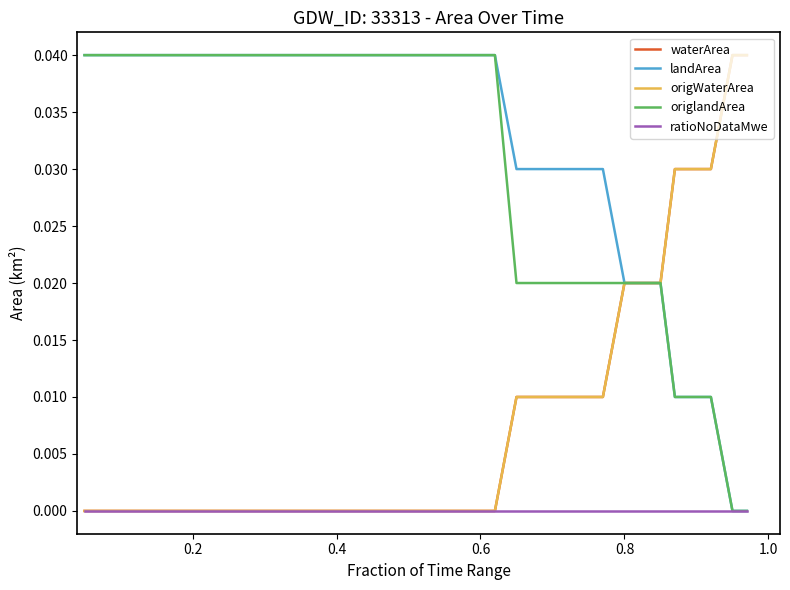

True or false: origWaterArea and landArea intersect in this chart.

False